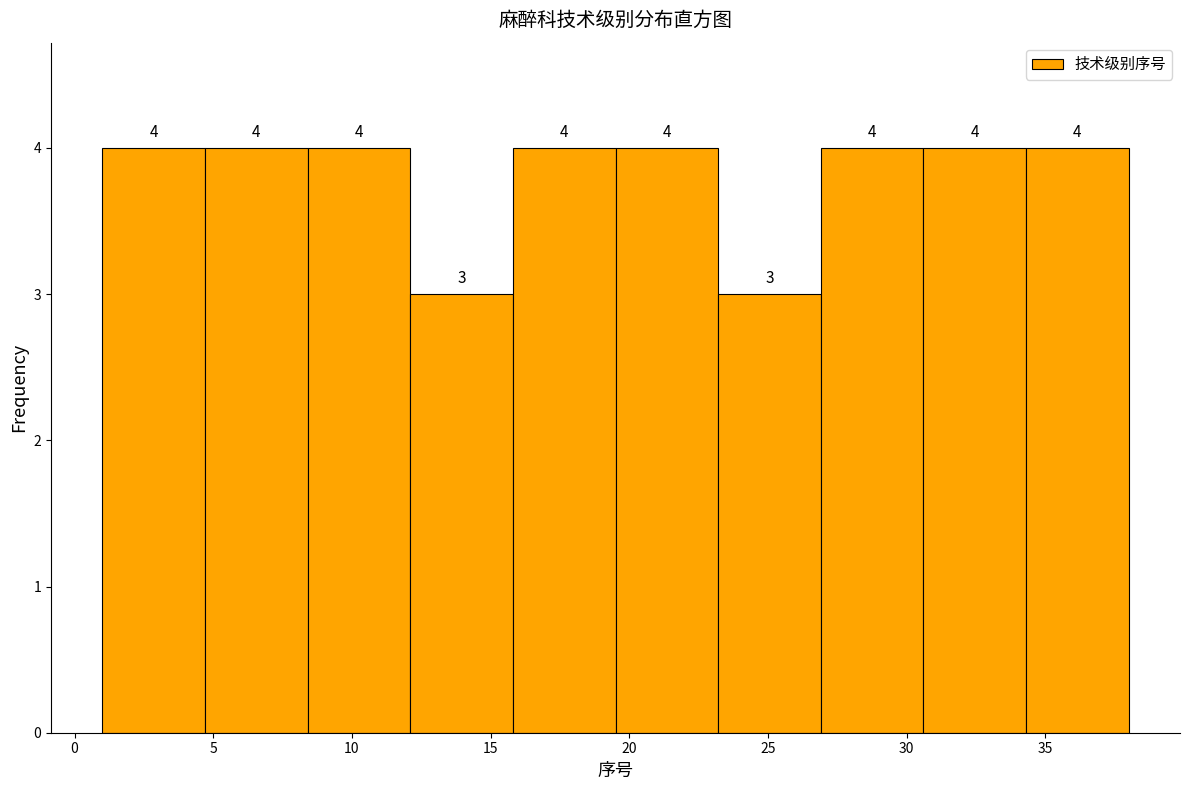

Reading left to right, transcribe this chart: for each bar, give the range it covers on the x-axis and its height. The bar edges are not printed on the chart, so give them approximately, as read against the axis.

1.0 to 4.7: 4
4.7 to 8.4: 4
8.4 to 12.1: 4
12.1 to 15.8: 3
15.8 to 19.5: 4
19.5 to 23.2: 4
23.2 to 26.9: 3
26.9 to 30.6: 4
30.6 to 34.3: 4
34.3 to 38.0: 4